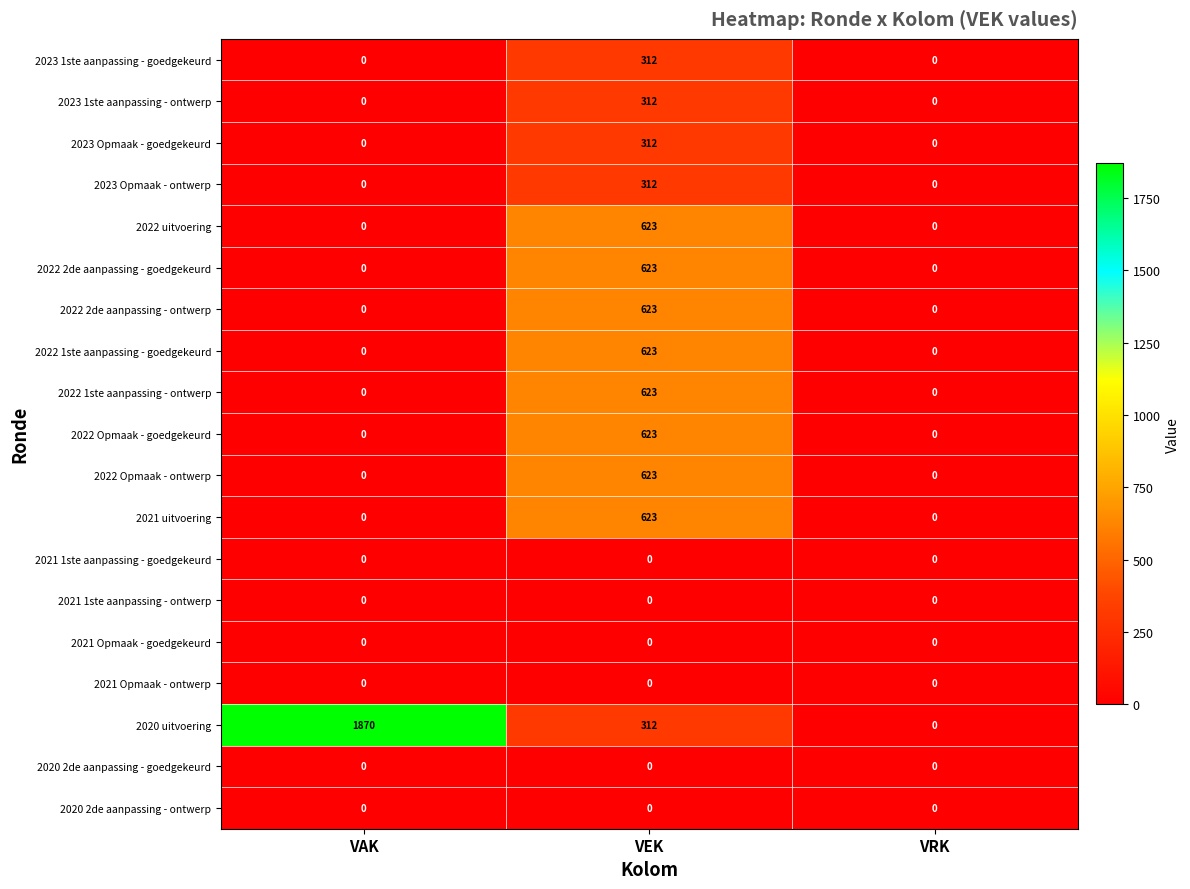

Which series has the largest total across all categories?

2020 uitvoering